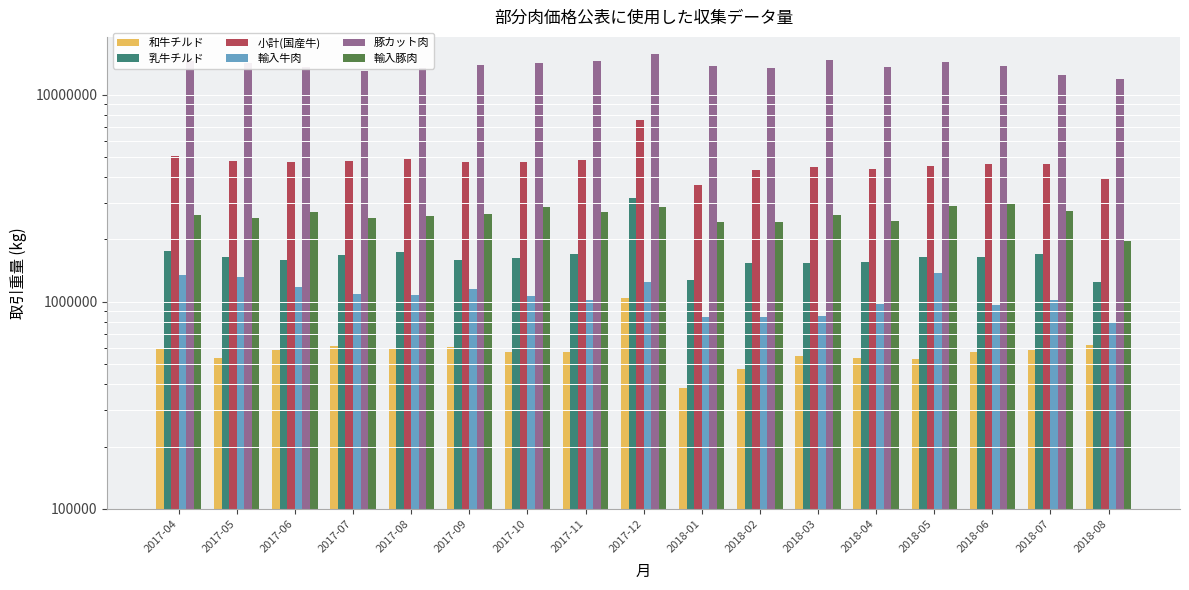

How many bars are there in total?

102